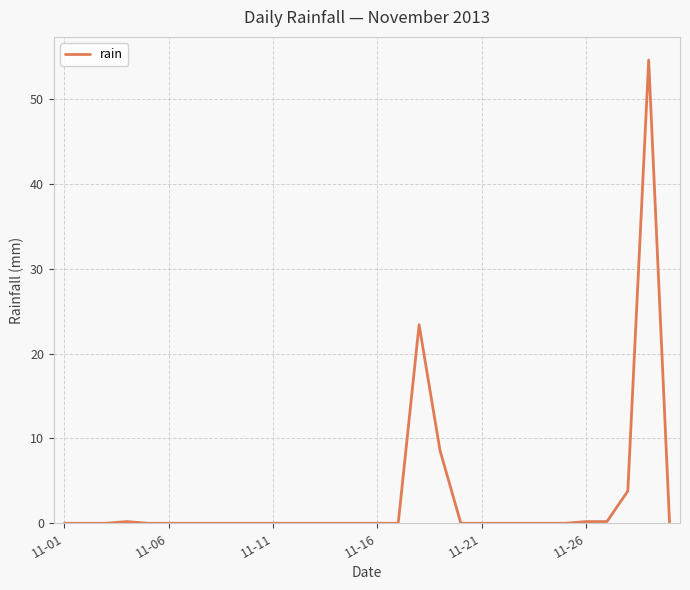

At which category does the chart reach its minimum across all series?

11-01